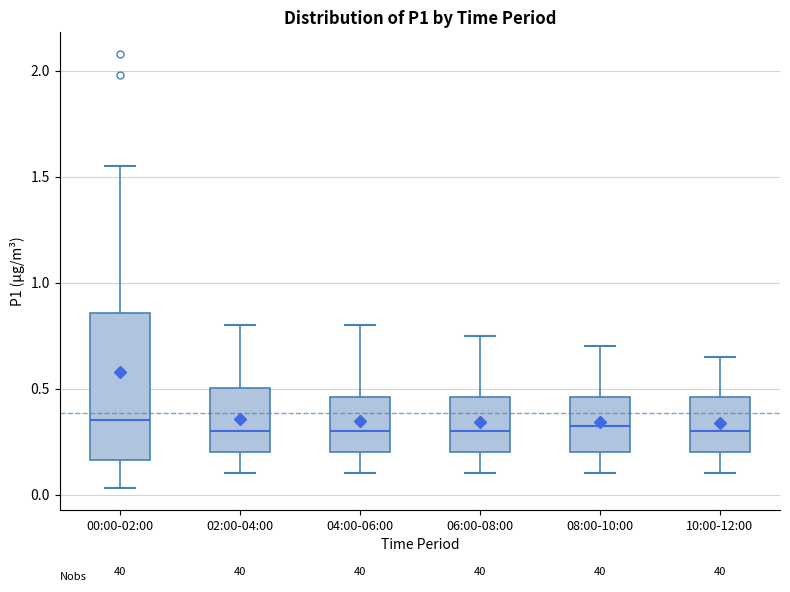

Reading left to right, read every box against the y-axis: the position of its median line, the range the box covers, and the ends of its whiskers. The values are not printed on the chart, so give them approximately, as read against the axis.

00:00-02:00: median 0.35, box 0.15 to 0.85, whiskers 0.05 to 1.55
02:00-04:00: median 0.30, box 0.20 to 0.50, whiskers 0.10 to 0.80
04:00-06:00: median 0.30, box 0.20 to 0.45, whiskers 0.10 to 0.80
06:00-08:00: median 0.30, box 0.20 to 0.45, whiskers 0.10 to 0.75
08:00-10:00: median 0.35, box 0.20 to 0.45, whiskers 0.10 to 0.70
10:00-12:00: median 0.30, box 0.20 to 0.45, whiskers 0.10 to 0.65